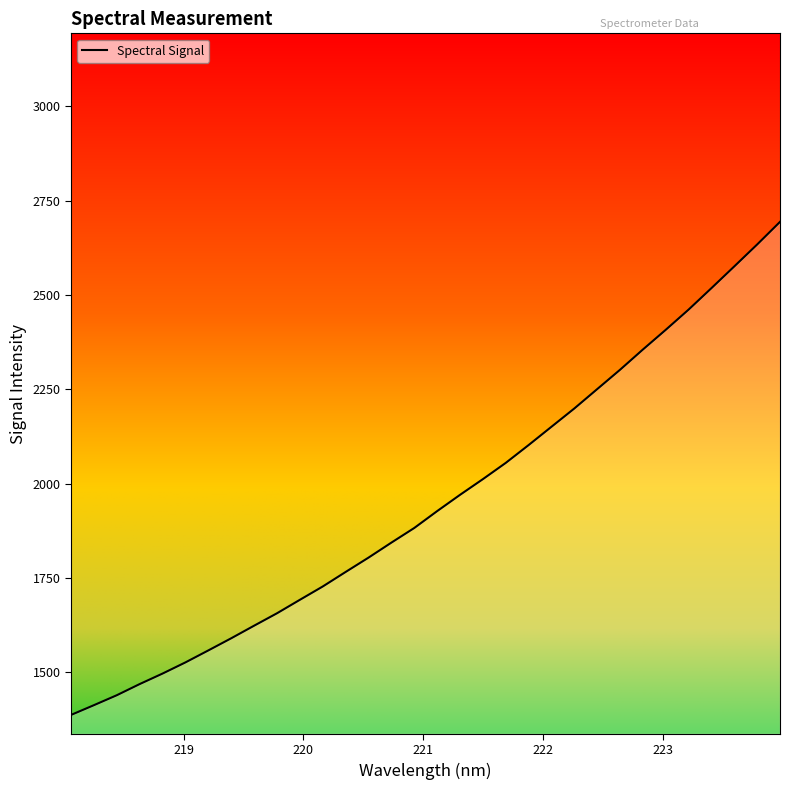

What is the greatest value displayed?

2693.9